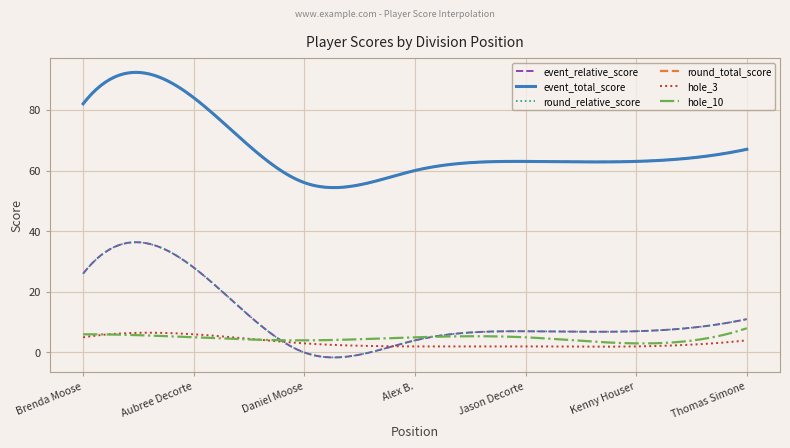

Which series ends up on top after the final intersection of hole_3 and round_relative_score?

round_relative_score